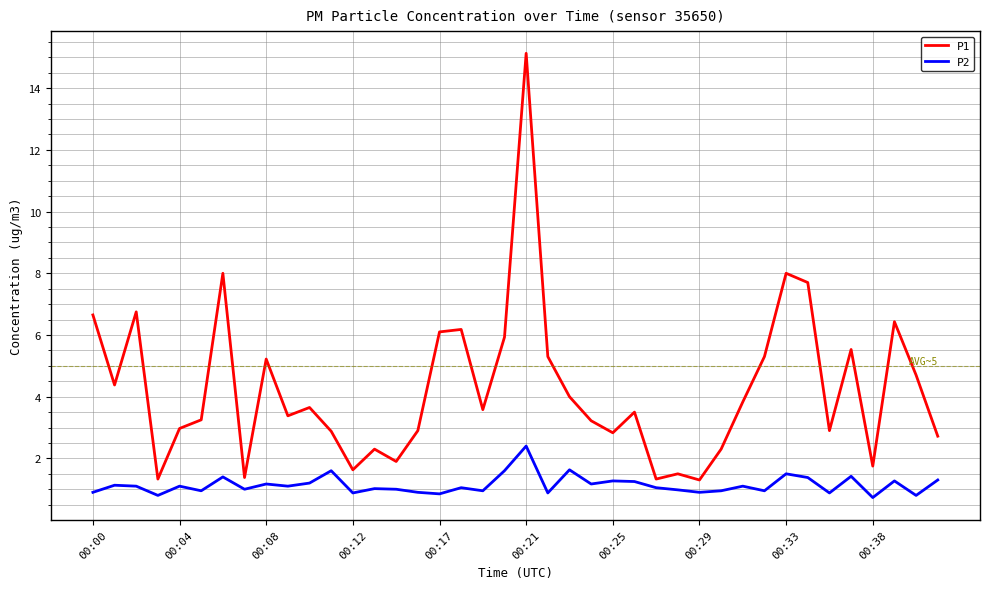

What is the difference between the maximum and minimum values in the P1 series?

13.8